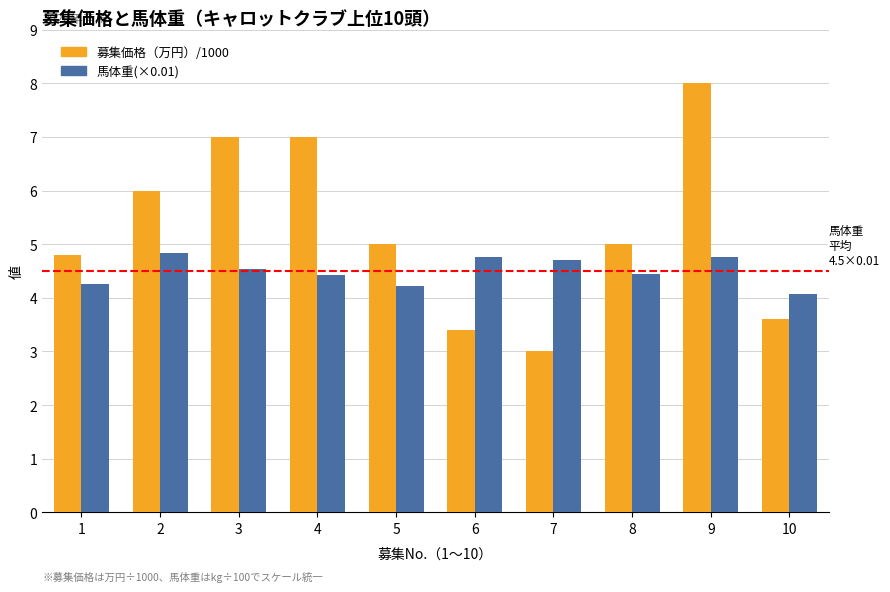

What is the difference between the second highest and second lowest values in the 馬体重(×0.01) series?

0.5